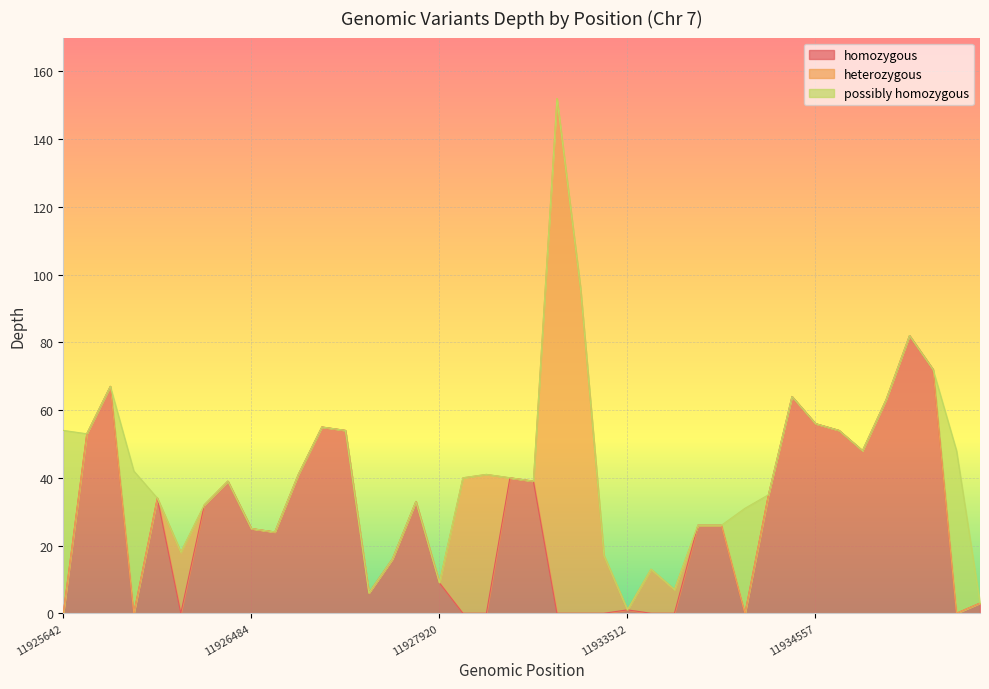

What is the sum of the homozygous values at 11928381 and 11925839?

93